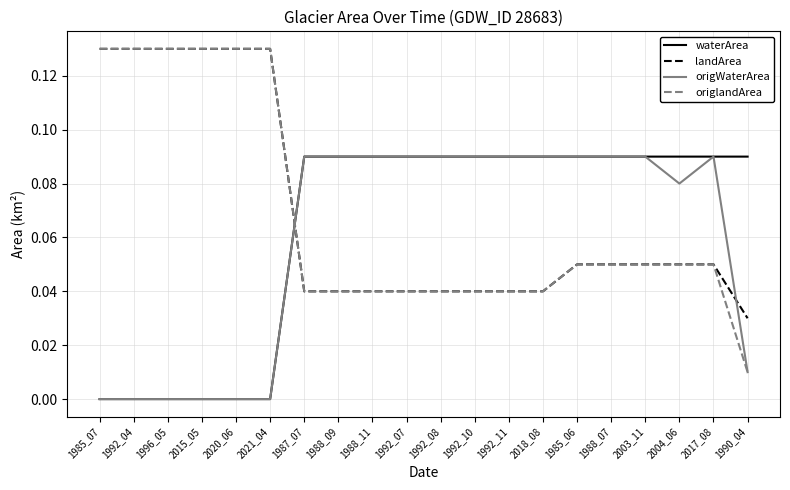

The value of origlandArea at 1988_11 is 0.0. True or false?

True